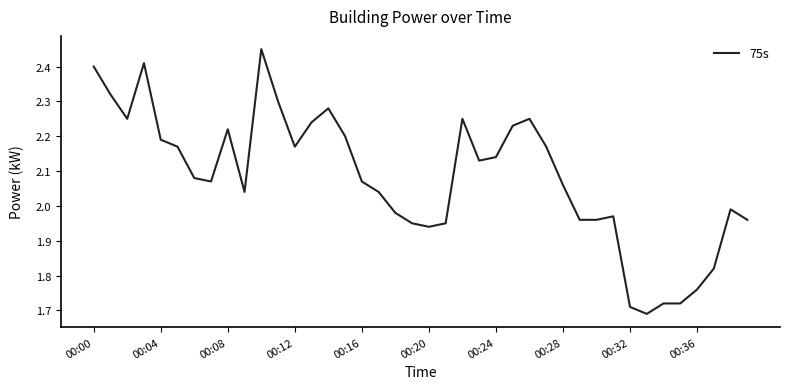

What is the difference between the maximum and minimum values?

0.8